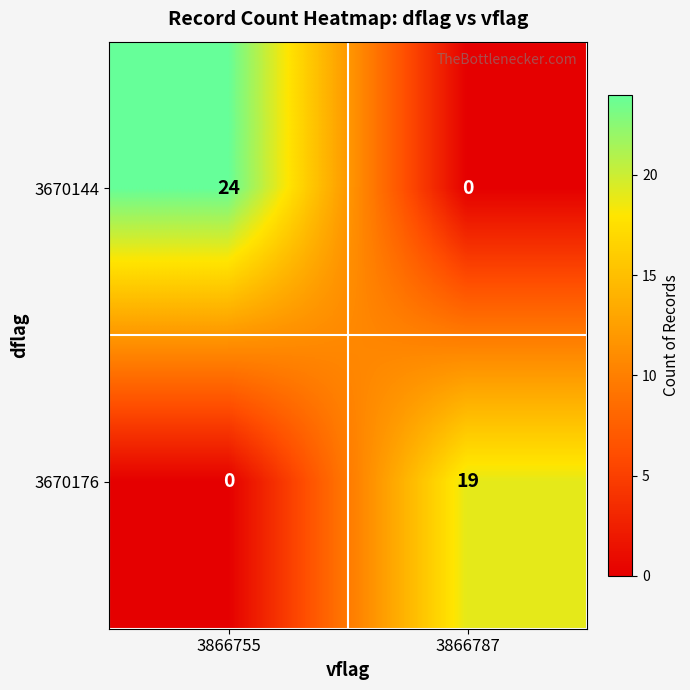

Reading left to right, list all the values displayed in this chart.

3670144: 3866755=24	3866787=0
3670176: 3866755=0	3866787=19